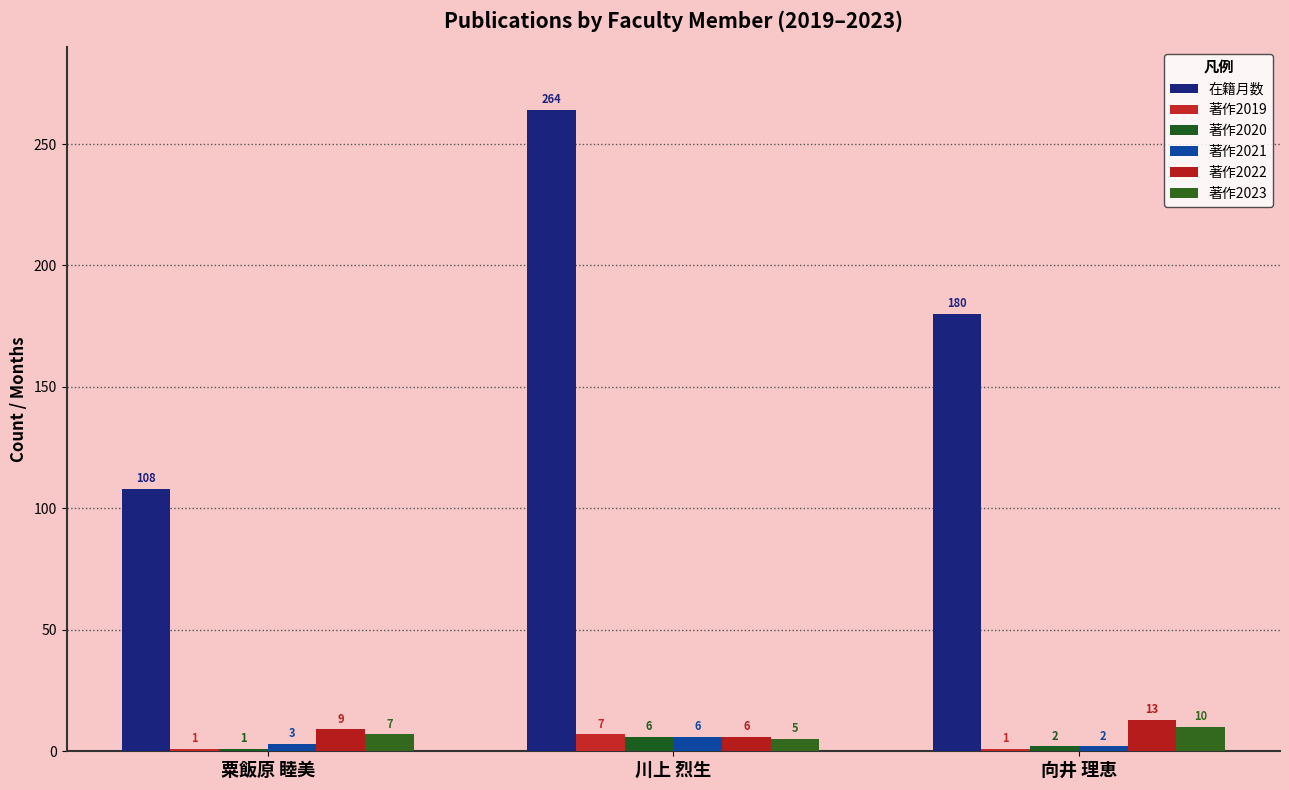

Does the chart contain any negative values?

No